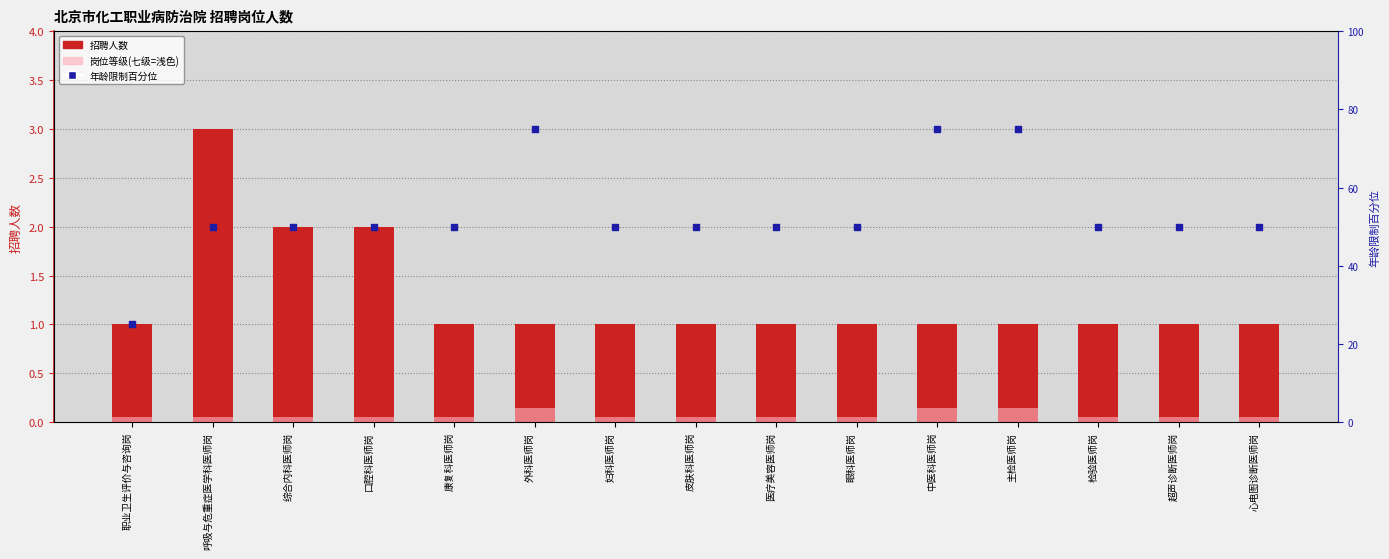

Is the value of 岗位等级(七级=浅色) at 主检医师岗 greater than the value of 招聘人数 at 眼科医师岗?

No